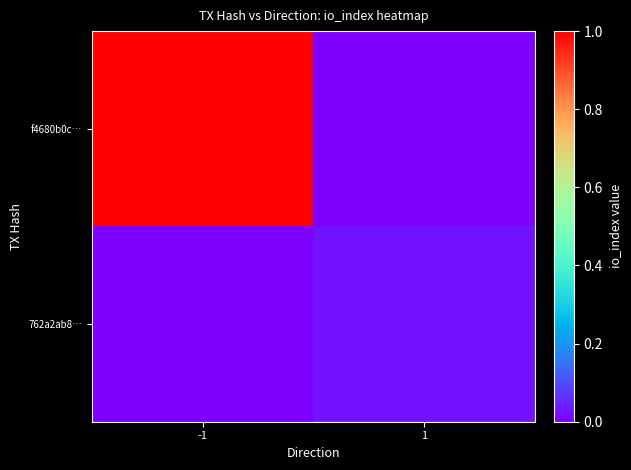

Reading left to right, extract all data points from this chart.

f4680b0c…: -1=1.0	1=0.0
762a2ab8…: -1=0.0	1=0.0